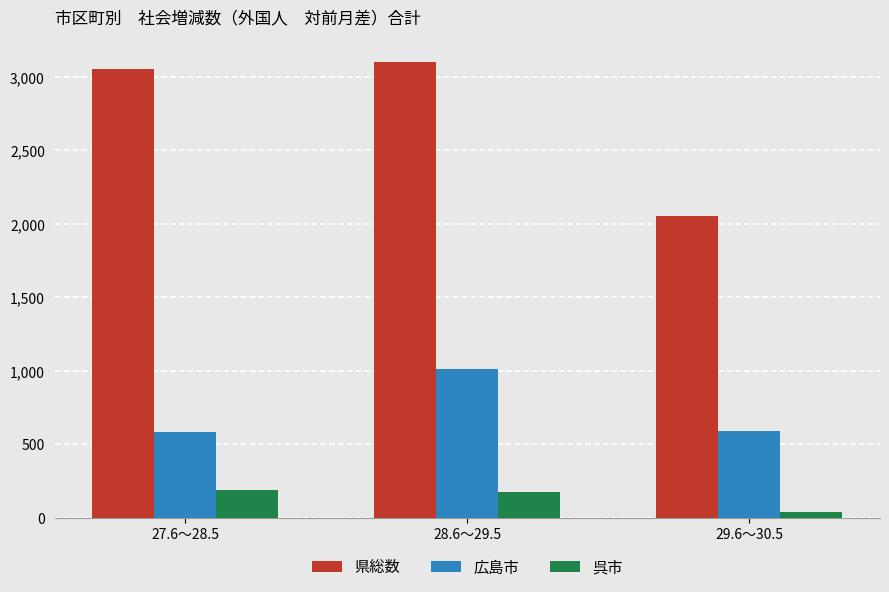

How many bars are there in each group?

3